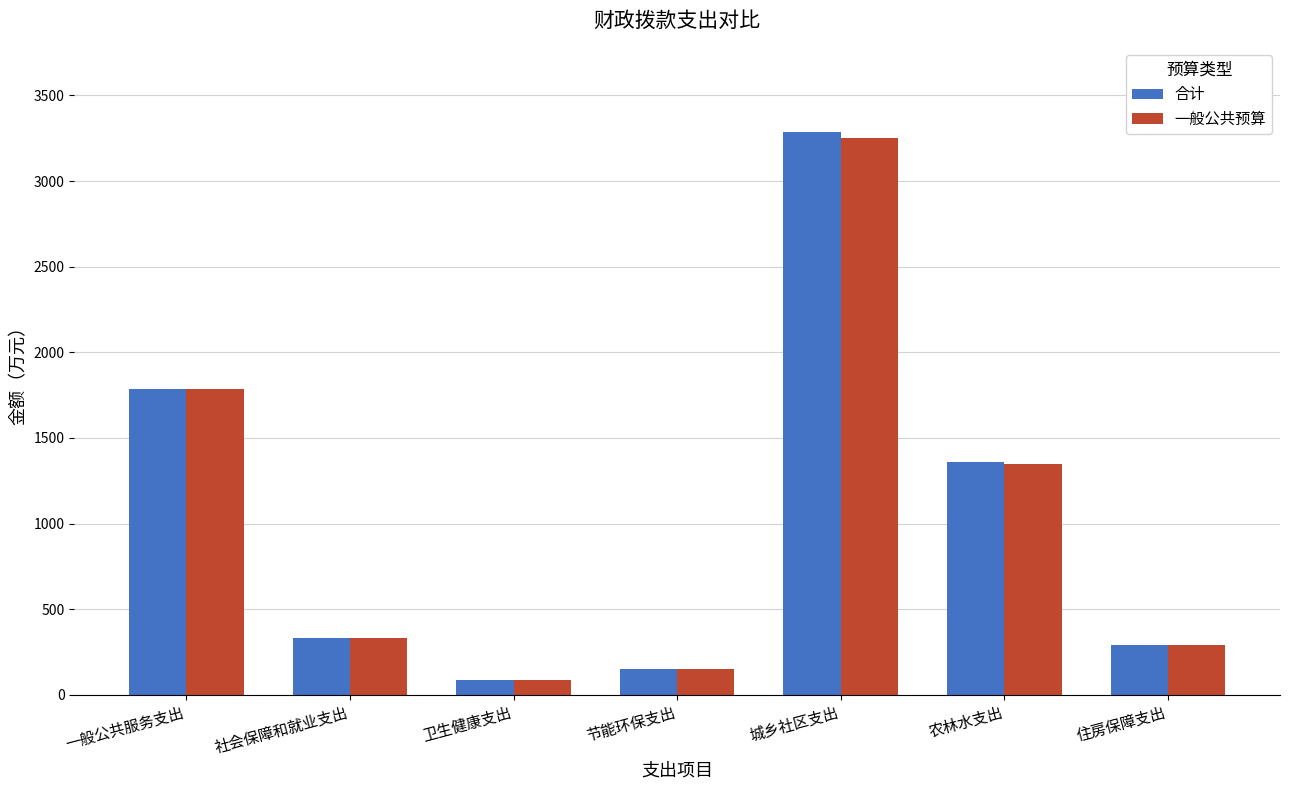

Between 社会保障和就业支出 and 城乡社区支出, which series saw the biggest shift?

合计